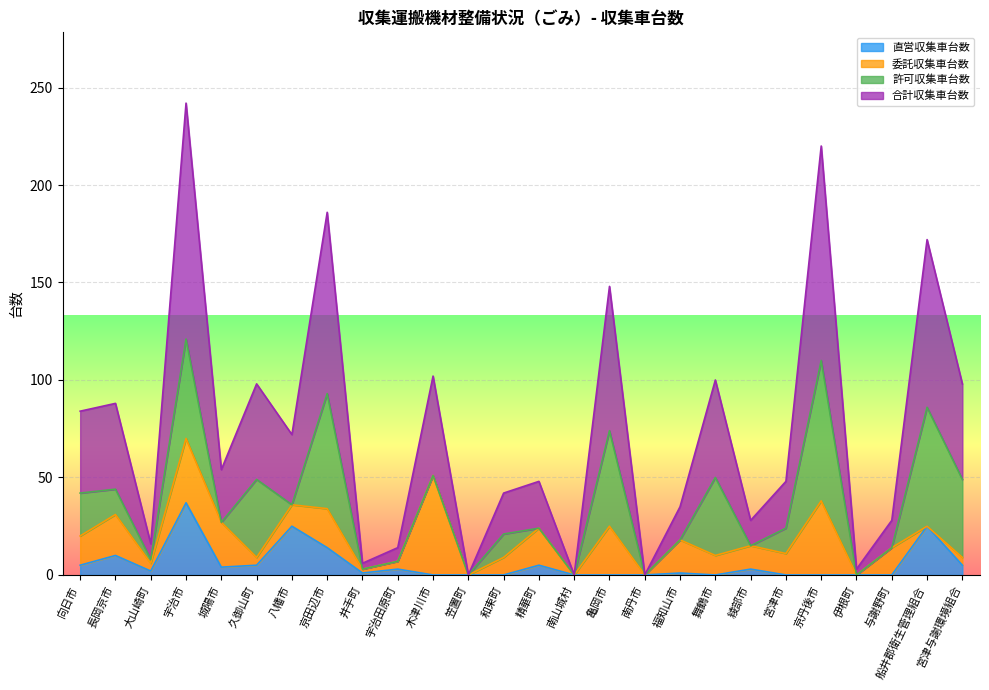

The value of 直営収集車台数 at 宮津市 is 0. True or false?

True